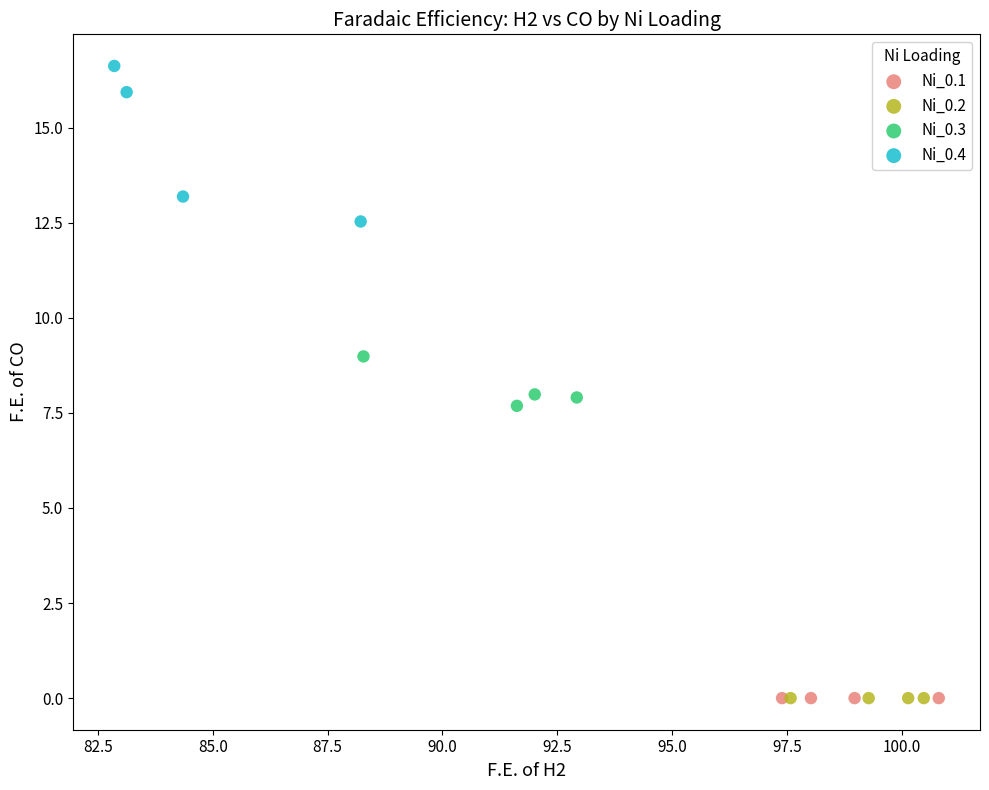

Which series contains the highest Y value?

Ni_0.4